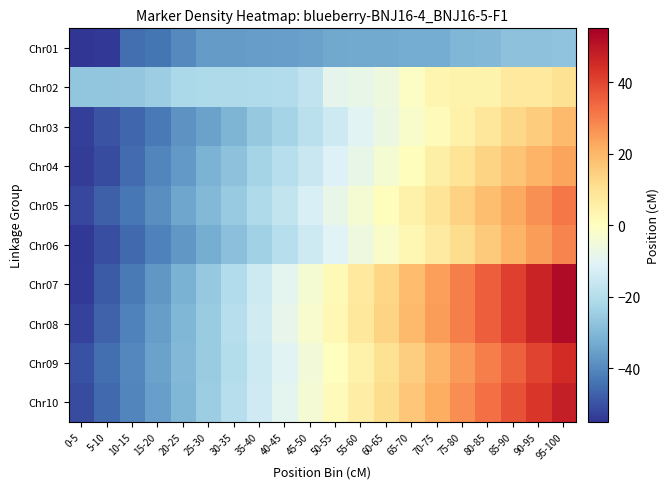

Reading left to right, what are all the values shown in this chart?

Chr01: 0-5=-55.0	5-10=-54.4	10-15=-44.7	15-20=-43.4	20-25=-39.8	25-30=-36.4	30-35=-36.4	35-40=-35.9	40-45=-35.3	45-50=-34.9	50-55=-33.7	55-60=-33.2	60-65=-33.2	65-70=-32.7	70-75=-32.7	75-80=-30.3	80-85=-29.8	85-90=-27.8	90-95=-27.6	95-100=-27.1
Chr02: 0-5=-27.0	5-10=-26.8	10-15=-26.5	15-20=-24.8	20-25=-21.5	25-30=-21.4	30-35=-21.3	35-40=-21.0	40-45=-20.4	45-50=-17.6	50-55=-8.6	55-60=-8.0	60-65=-6.1	65-70=-1.2	70-75=3.0	75-80=4.3	80-85=4.3	85-90=7.5	90-95=7.7	95-100=10.0
Chr03: 0-5=-52.9	5-10=-49.7	10-15=-46.3	15-20=-42.6	20-25=-38.2	25-30=-34.9	30-35=-30.7	35-40=-26.1	40-45=-22.9	45-50=-18.5	50-55=-14.8	55-60=-10.3	60-65=-6.7	65-70=-2.4	70-75=1.1	75-80=4.4	80-85=8.2	85-90=12.5	90-95=15.1	95-100=19.3
Chr04: 0-5=-53.5	5-10=-50.8	10-15=-45.2	15-20=-40.4	20-25=-36.7	25-30=-31.3	30-35=-27.6	35-40=-23.1	40-45=-19.4	45-50=-15.8	50-55=-11.2	55-60=-7.9	60-65=-3.6	65-70=0.7	70-75=5.3	75-80=9.1	80-85=13.5	85-90=16.9	90-95=20.2	95-100=23.6
Chr05: 0-5=-51.8	5-10=-47.4	10-15=-43.1	15-20=-38.7	20-25=-34.3	25-30=-29.9	30-35=-25.6	35-40=-21.2	40-45=-16.8	45-50=-12.4	50-55=-8.0	55-60=-3.7	60-65=0.7	65-70=5.1	70-75=9.4	75-80=13.8	80-85=18.2	85-90=22.5	90-95=26.9	95-100=31.3
Chr06: 0-5=-54.2	5-10=-50.5	10-15=-45.8	15-20=-41.4	20-25=-37.0	25-30=-32.6	30-35=-28.2	35-40=-23.8	40-45=-19.4	45-50=-15.0	50-55=-10.6	55-60=-6.2	60-65=-1.8	65-70=2.6	70-75=7.0	75-80=11.4	80-85=15.8	85-90=20.2	90-95=24.6	95-100=29.0
Chr07: 0-5=-53.8	5-10=-48.2	10-15=-42.6	15-20=-37.1	20-25=-31.5	25-30=-25.9	30-35=-20.3	35-40=-14.7	40-45=-9.1	45-50=-3.6	50-55=2.0	55-60=7.6	60-65=13.2	65-70=18.8	70-75=24.3	75-80=29.9	80-85=35.5	85-90=41.1	90-95=46.7	95-100=52.2
Chr08: 0-5=-52.5	5-10=-47.0	10-15=-41.5	15-20=-36.0	20-25=-30.5	25-30=-25.0	30-35=-19.5	35-40=-14.0	40-45=-8.5	45-50=-3.0	50-55=2.5	55-60=8.0	60-65=13.5	65-70=19.0	70-75=24.5	75-80=30.0	80-85=35.5	85-90=41.0	90-95=46.5	95-100=52.0
Chr09: 0-5=-50.0	5-10=-45.0	10-15=-40.0	15-20=-35.0	20-25=-30.0	25-30=-25.0	30-35=-20.0	35-40=-15.0	40-45=-10.0	45-50=-5.0	50-55=0.0	55-60=5.0	60-65=10.0	65-70=15.0	70-75=20.0	75-80=25.0	80-85=30.0	85-90=35.0	90-95=40.0	95-100=45.0
Chr10: 0-5=-50.9	5-10=-45.7	10-15=-40.5	15-20=-35.3	20-25=-30.1	25-30=-24.9	30-35=-19.7	35-40=-14.5	40-45=-9.3	45-50=-4.1	50-55=1.1	55-60=6.3	60-65=11.5	65-70=16.7	70-75=21.9	75-80=27.1	80-85=32.3	85-90=37.5	90-95=42.7	95-100=47.9